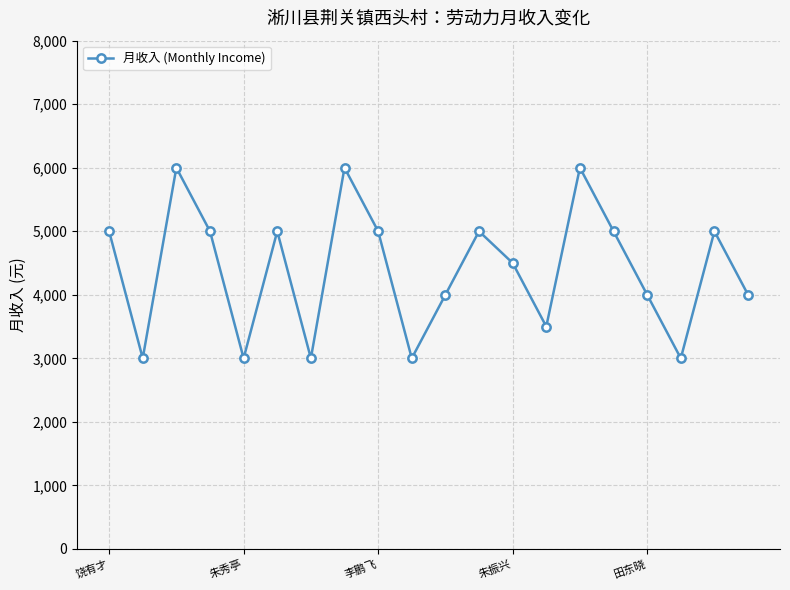

How many points are lower than both their immediate neighbors (excluding endpoints)?

6